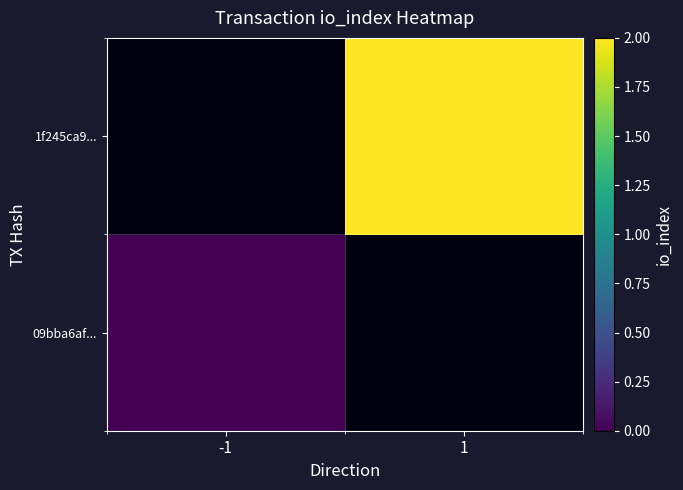

Rank the series by their average value, from highest to lowest.

09bba6af..., 1f245ca9...